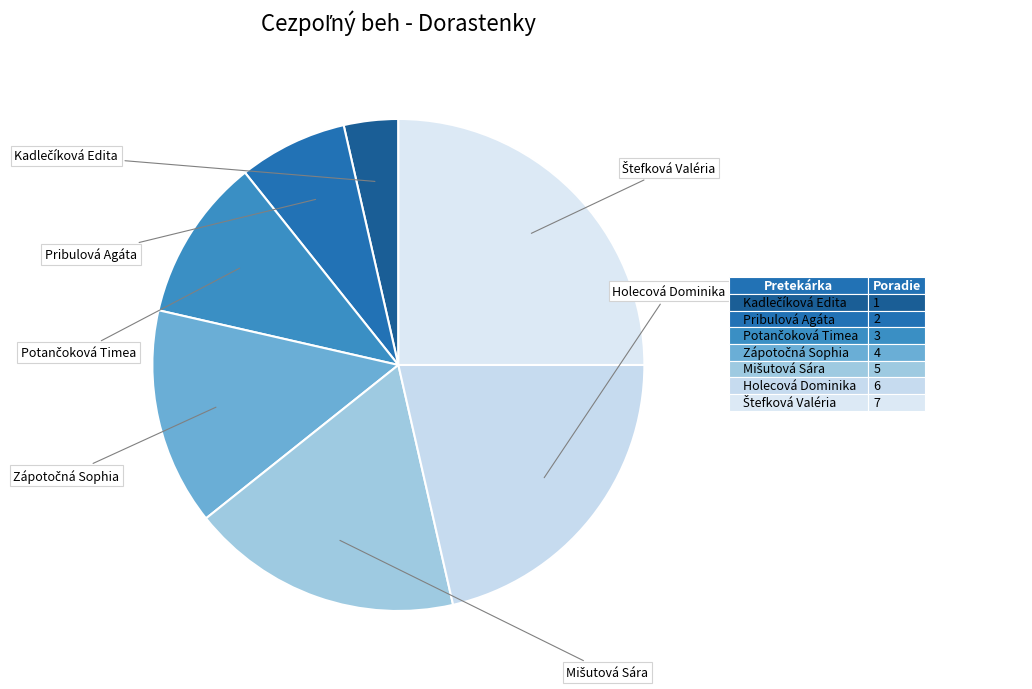

Count the number of slices in the pie.

7